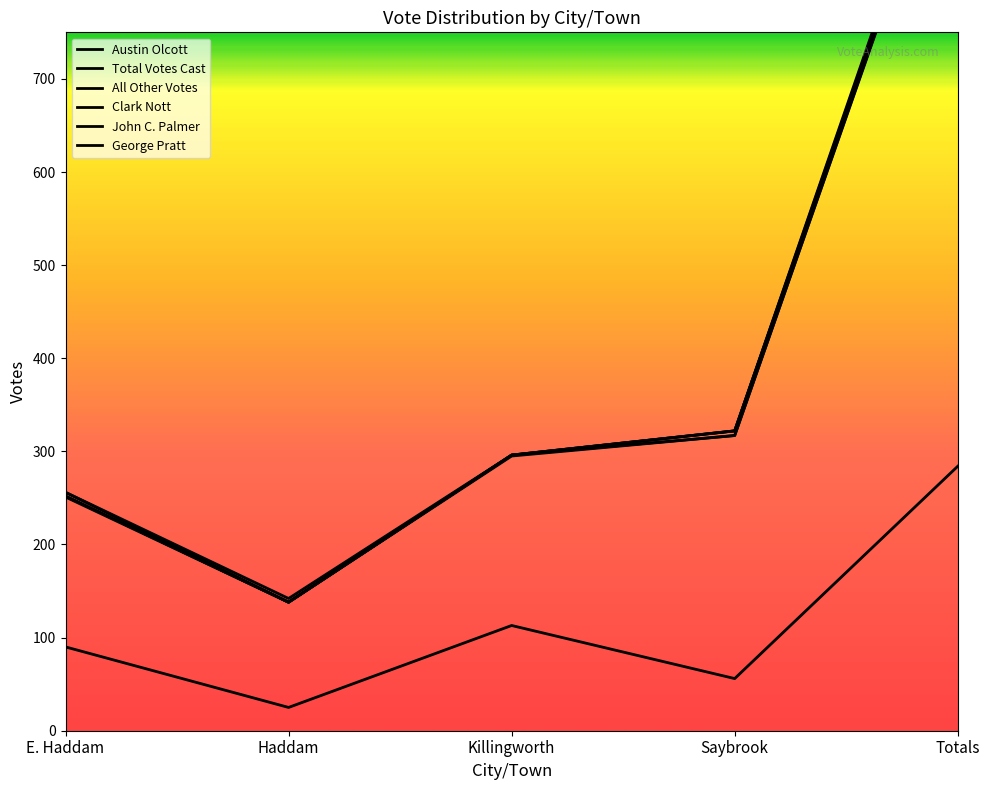

True or false: Clark Nott and Austin Olcott cross at least once.

False